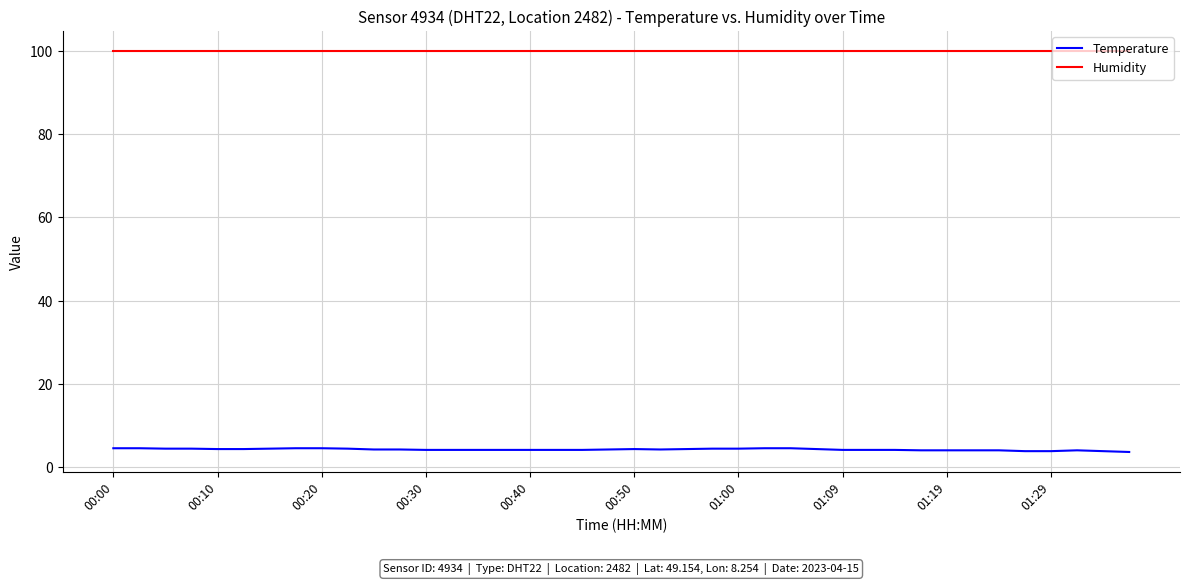

What is the minimum value for Humidity?

99.9